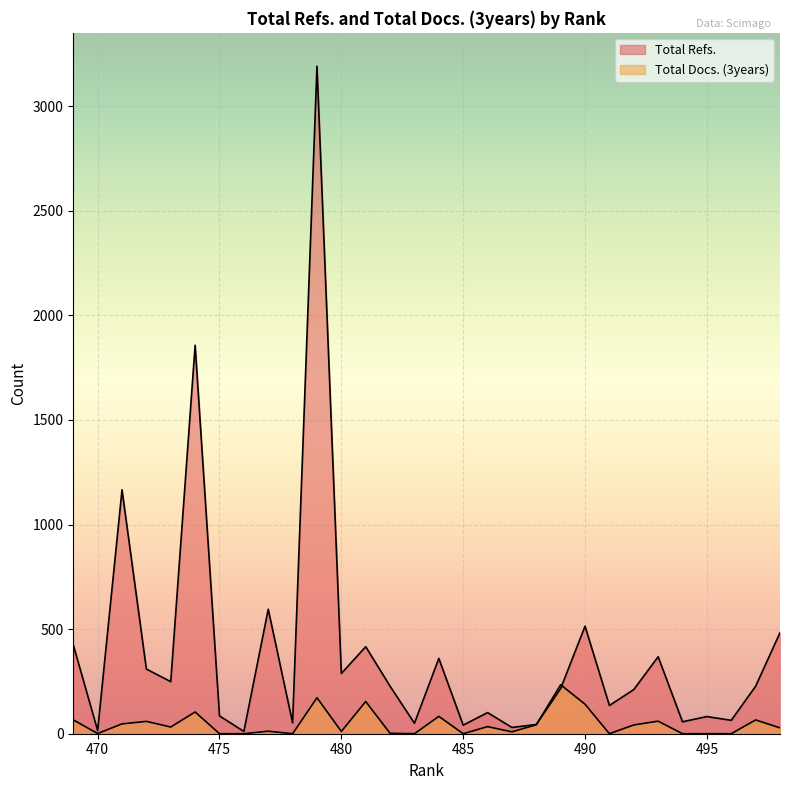

True or false: Total Docs. (3years) and Total Refs. intersect in this chart.

True